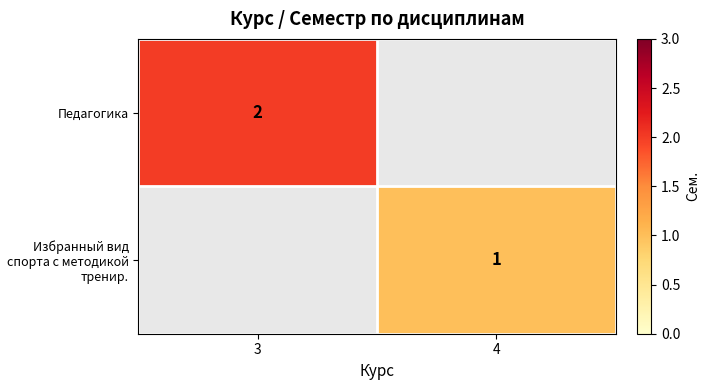

What is the minimum value shown in the chart?

1.0